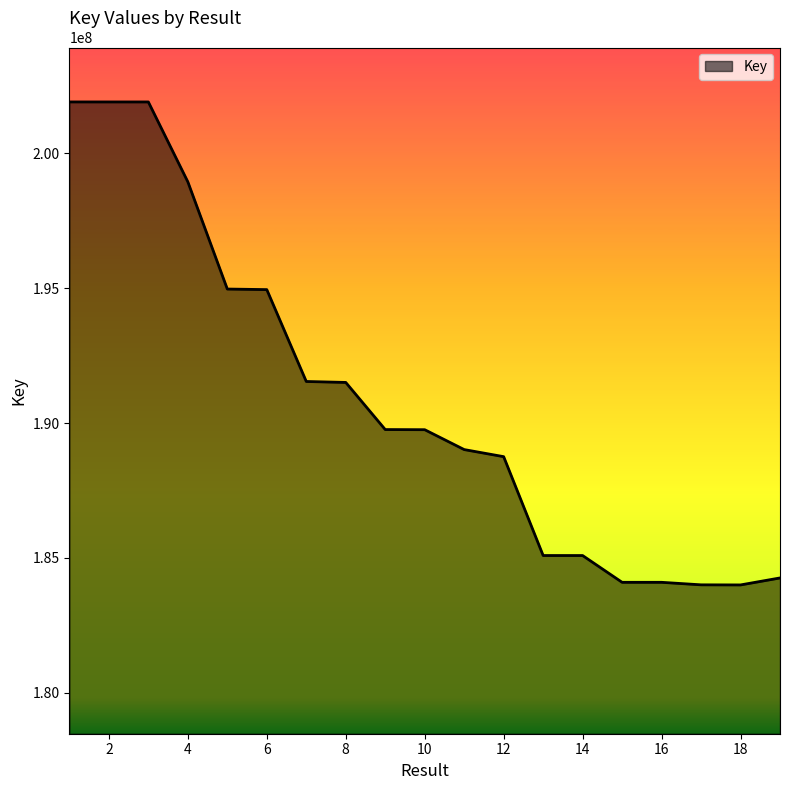

What is the difference between the maximum and minimum values?

17917679